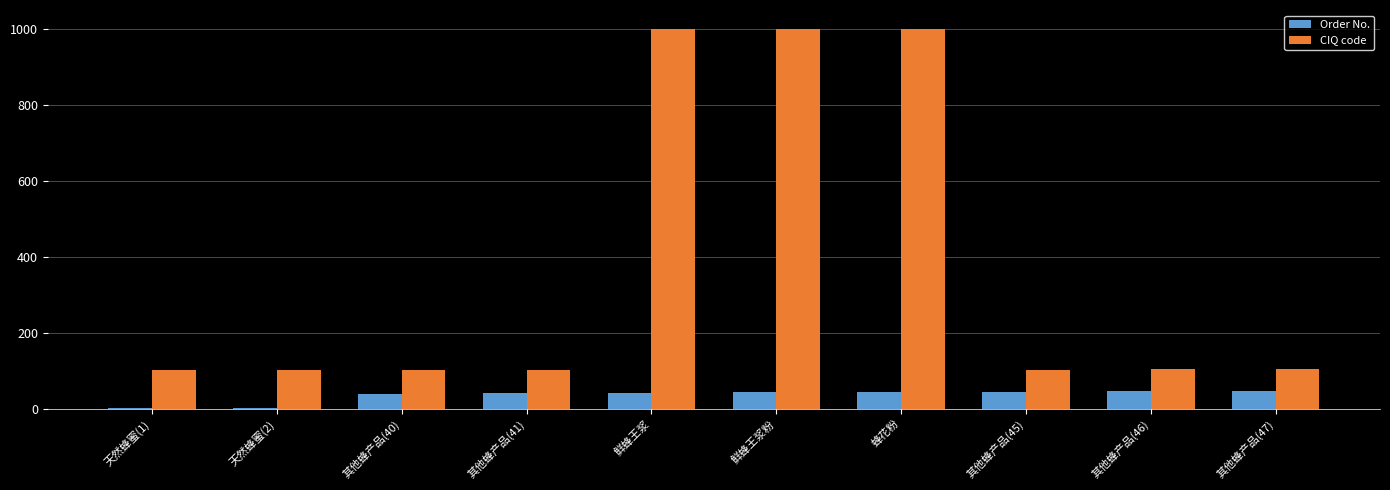

What is the spread (max minus min) of values at 蜂花粉?

955